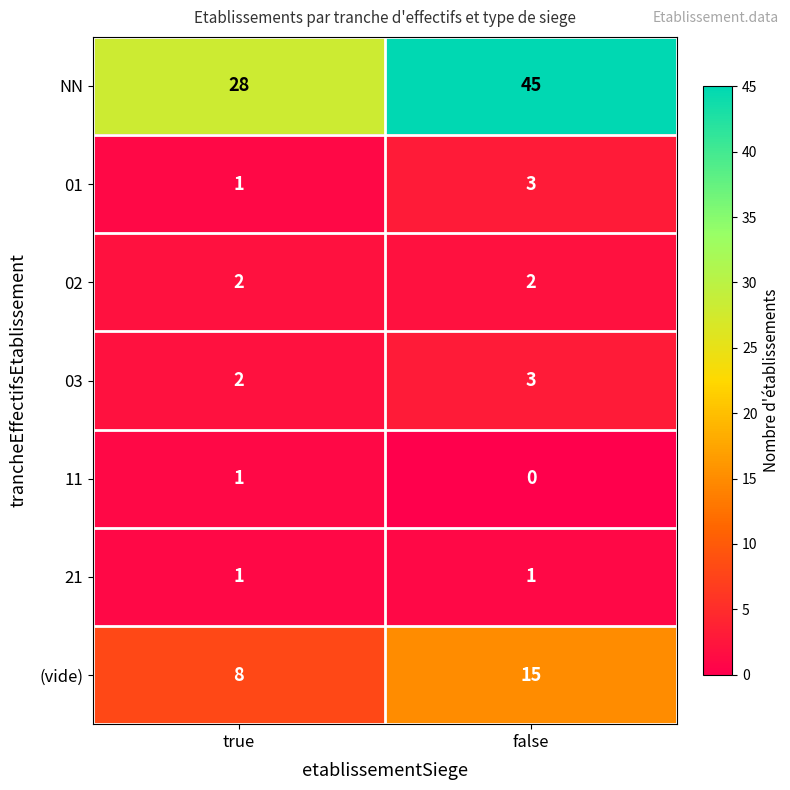

List the labels in order of NN value, largest first.

false, true